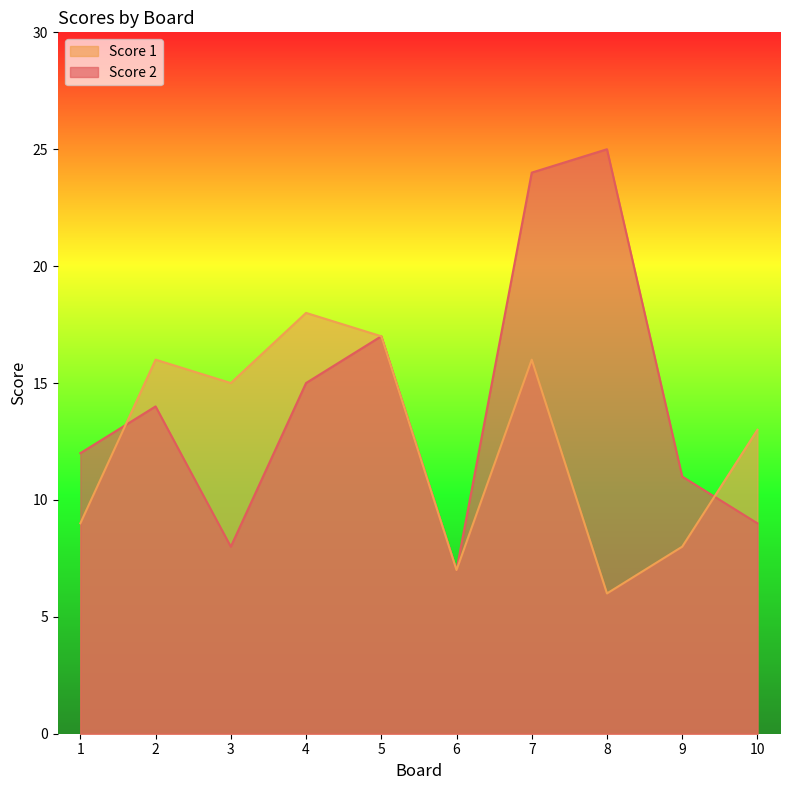

Which series has the largest range (max minus min)?

Score 2